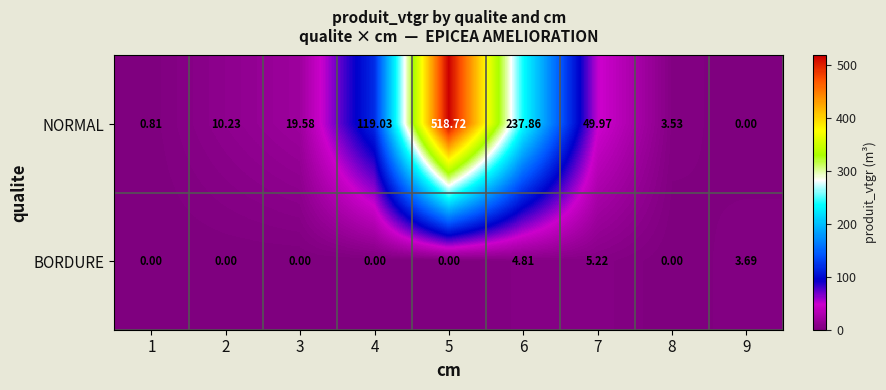

How many categories are shown in the chart?

9